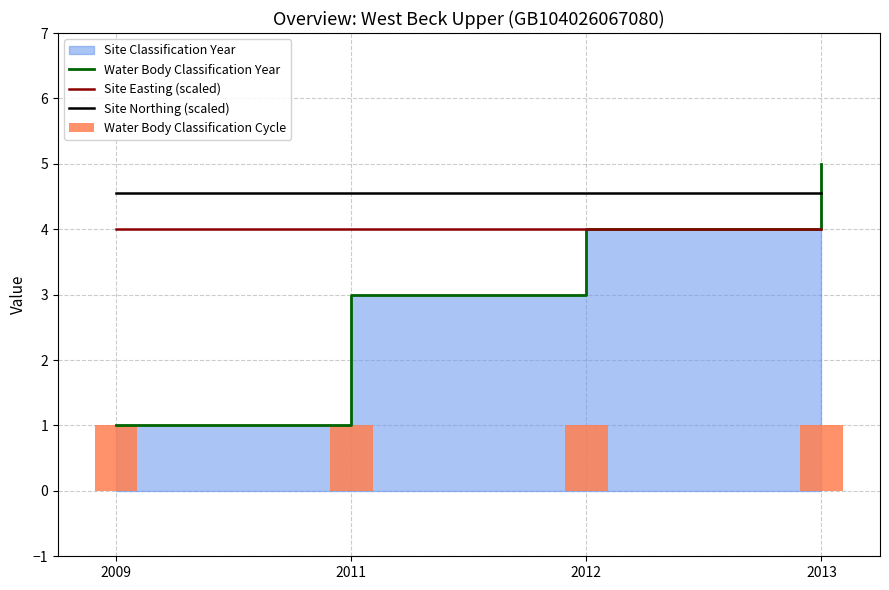

At which category does the chart reach its minimum across all series?

2009